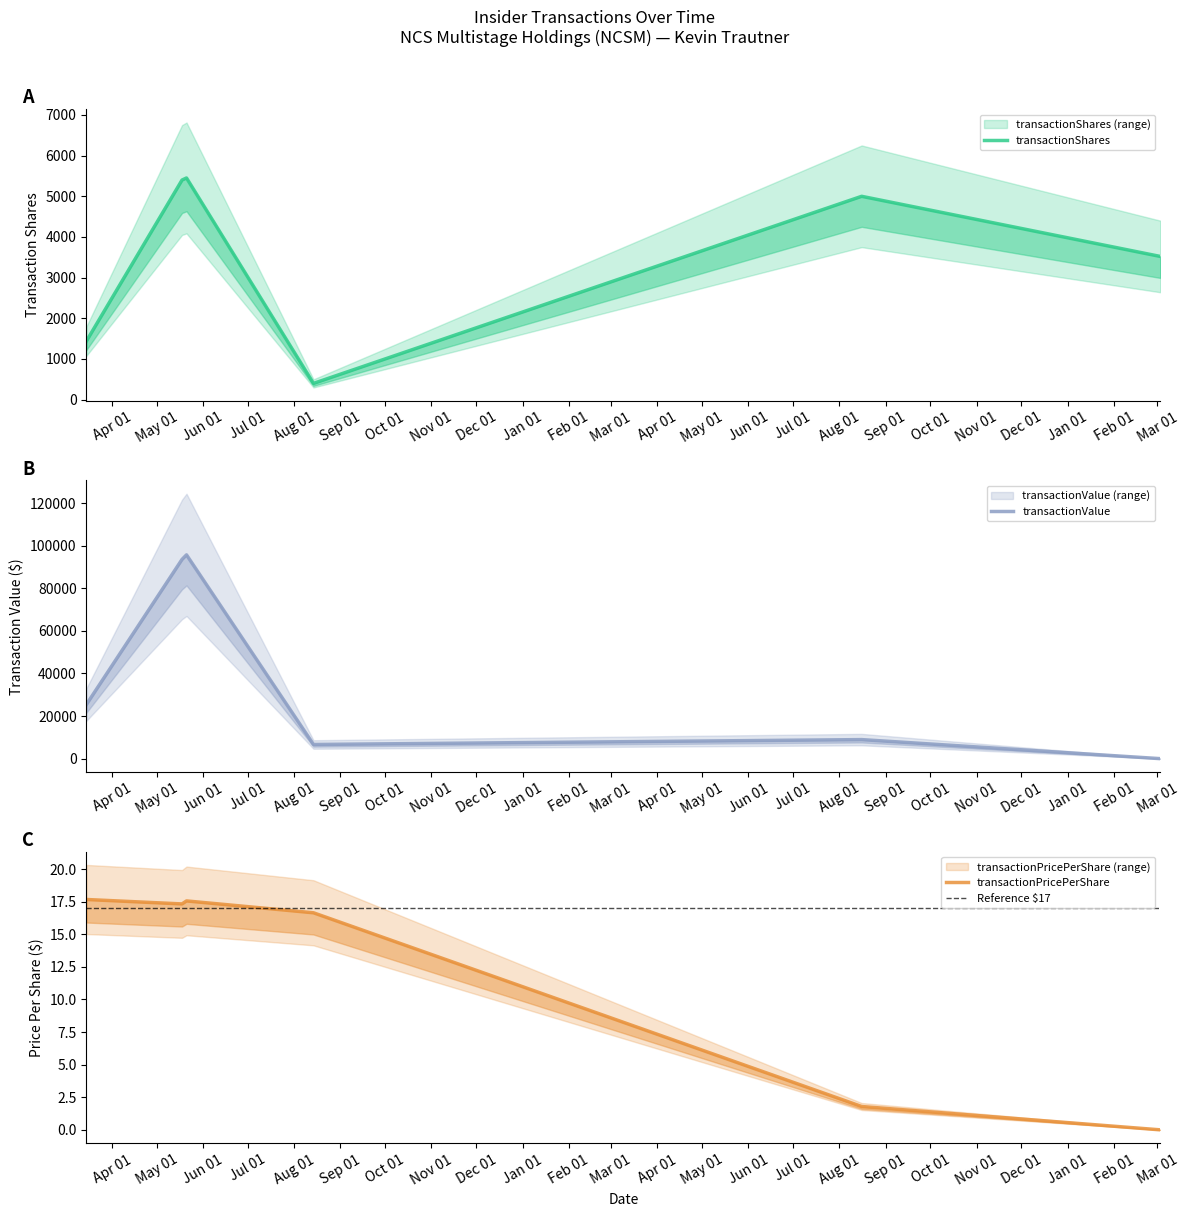

Where is the first local maximum for transactionValue?

2018-05-21